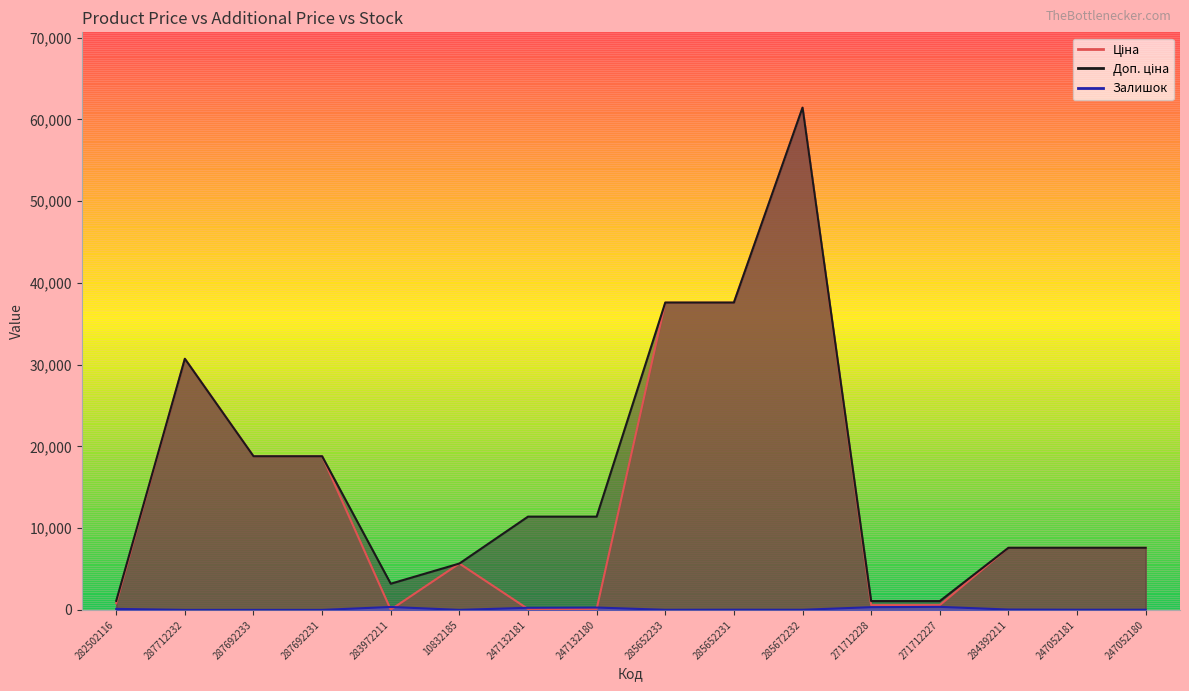

Which label corresponds to the smallest value in the chart?

287712232